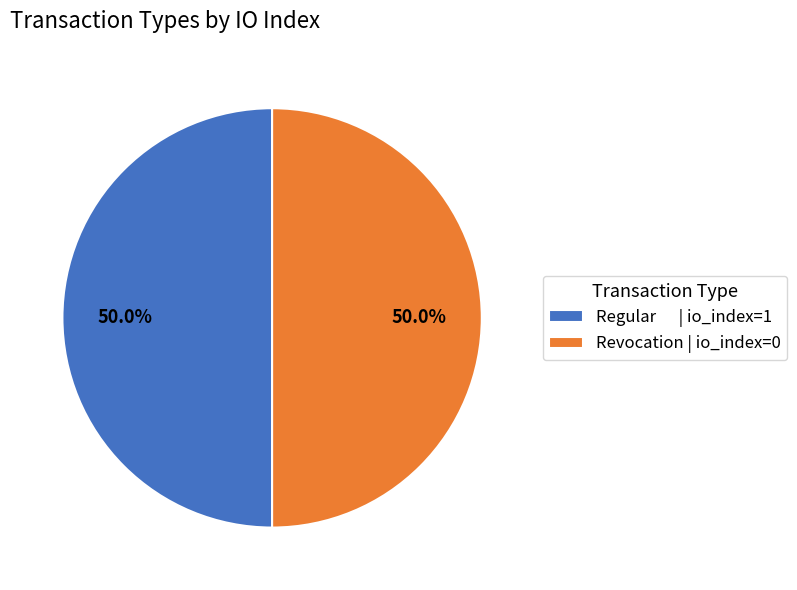

What portion of the pie excludes Revocation | io_index=0?

50.0%